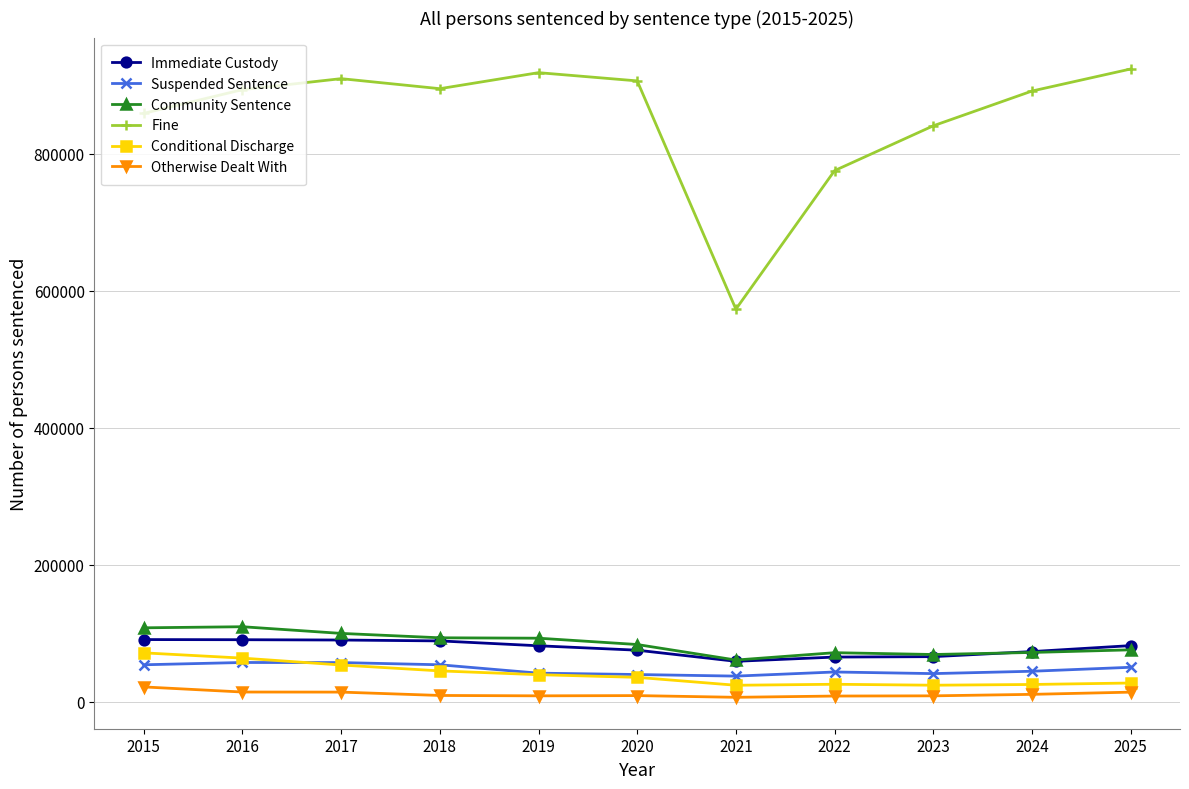

True or false: Immediate Custody and Otherwise Dealt With cross at least once.

False